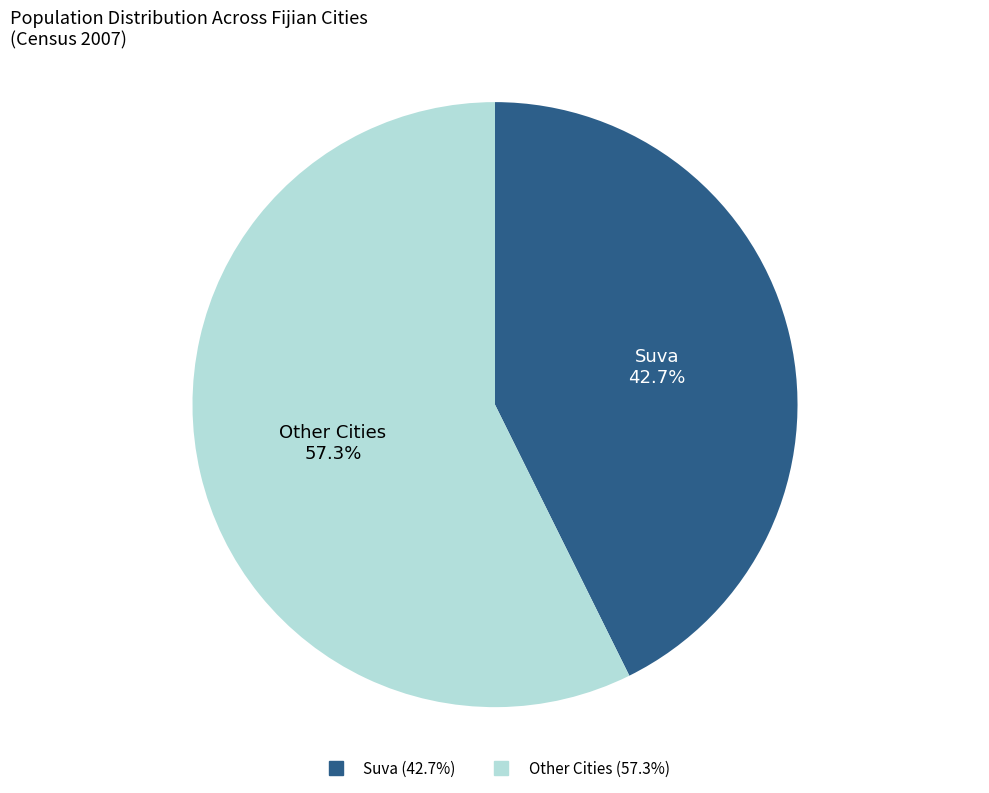

Is there any slice that represents more than half of the pie?

Yes